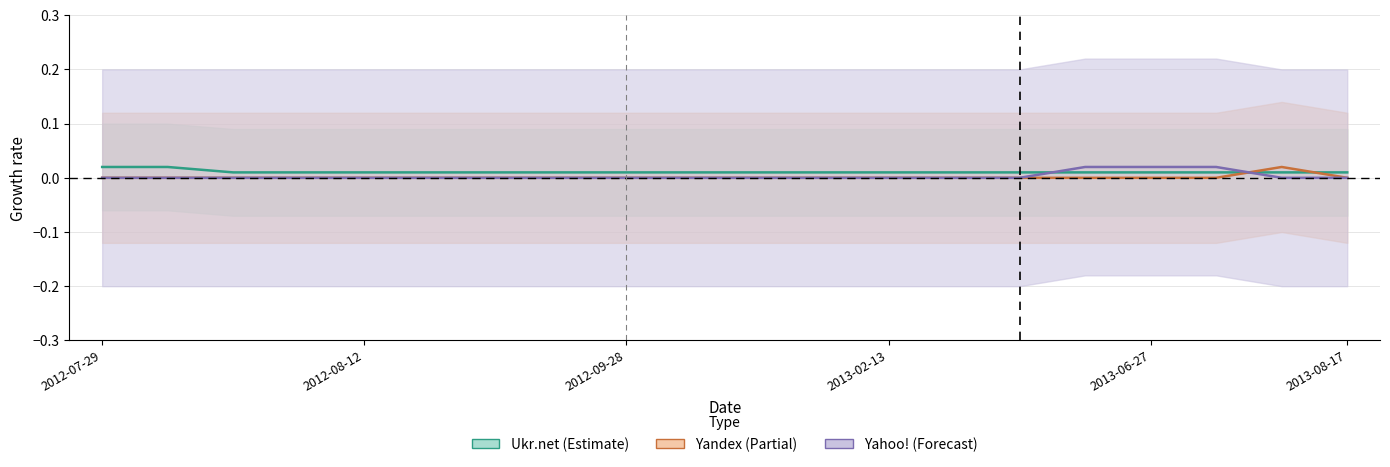

Between which two adjacent categories do Ukr.net and Yandex first intersect?

2013-07-05 and 2013-07-29